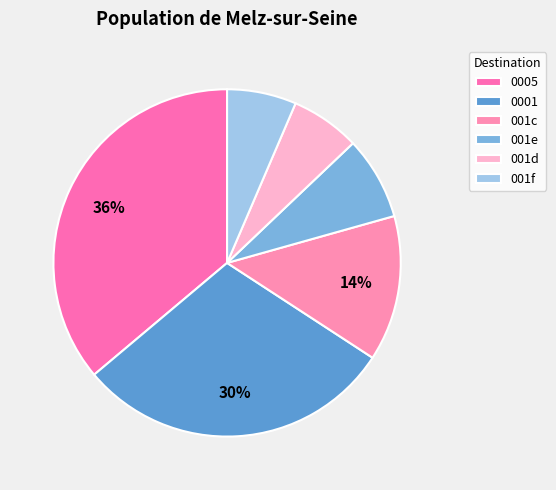

Count the number of slices in the pie.

6